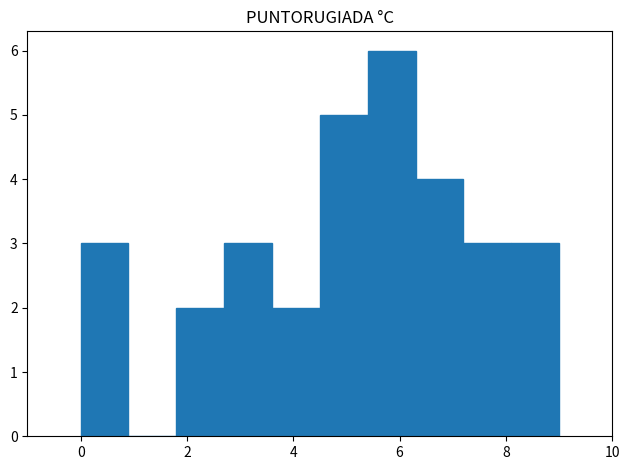

Reading left to right, list every bar in this chart as the range it spans on the x-axis followed by its height. Neither the bar edges nor the heights are printed on the chart, so give them approximately, as read against the axes.

0.0 to 0.9: 3
0.9 to 1.8: 0
1.8 to 2.7: 2
2.7 to 3.6: 3
3.6 to 4.5: 2
4.5 to 5.4: 5
5.4 to 6.3: 6
6.3 to 7.2: 4
7.2 to 8.1: 3
8.1 to 9.0: 3